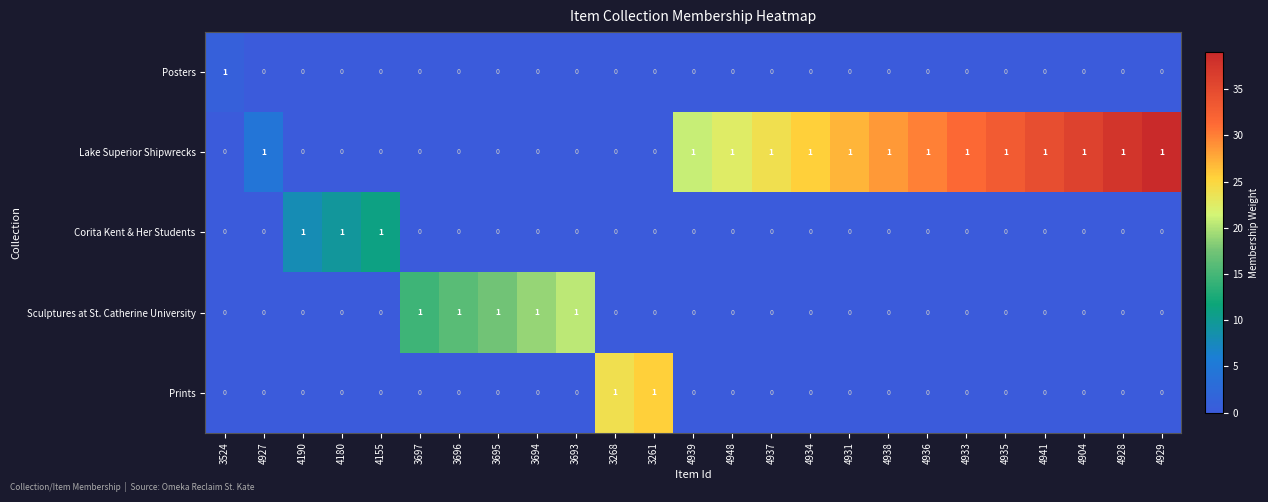

Count the Sculptures at St. Catherine University values in the range 0 to 1.

25